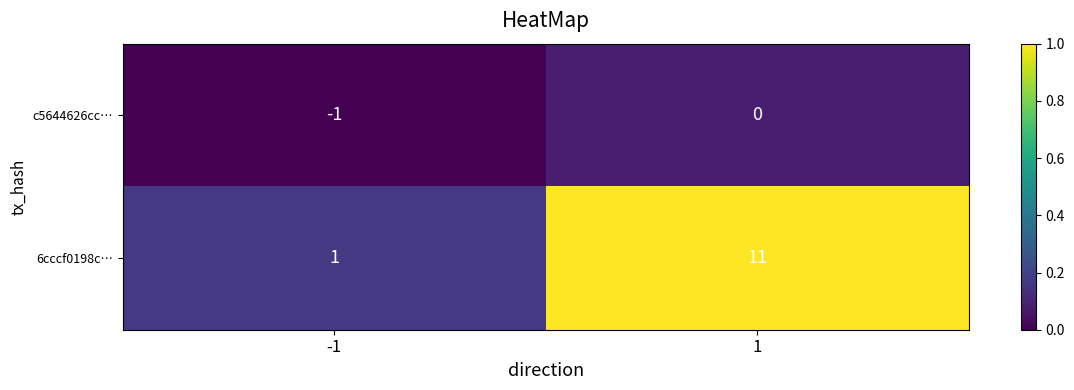

List the series in order of their overall mean, highest first.

6cccf0198c…, c5644626cc…